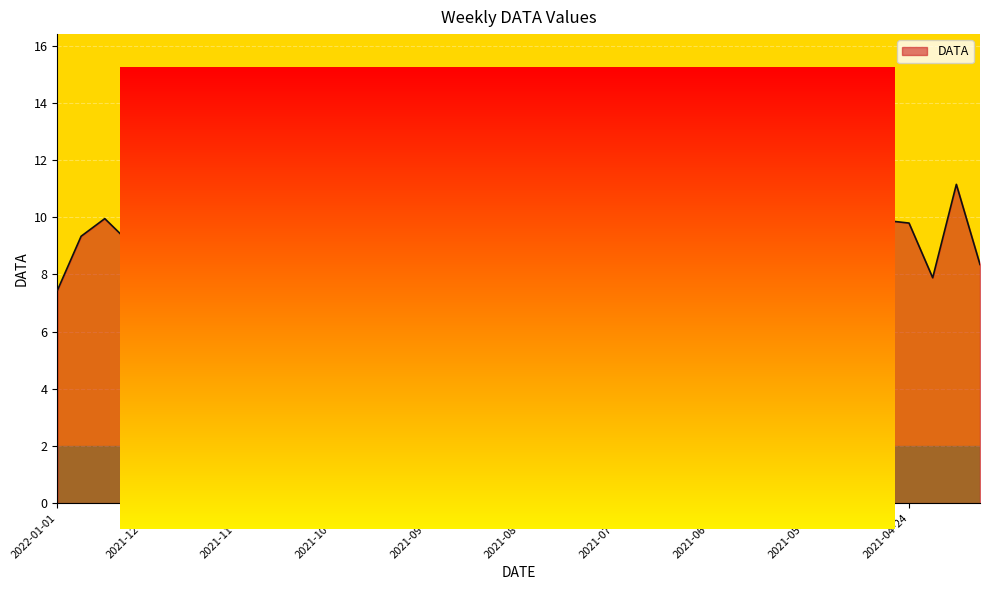

What is the difference between the maximum and minimum values?

8.1